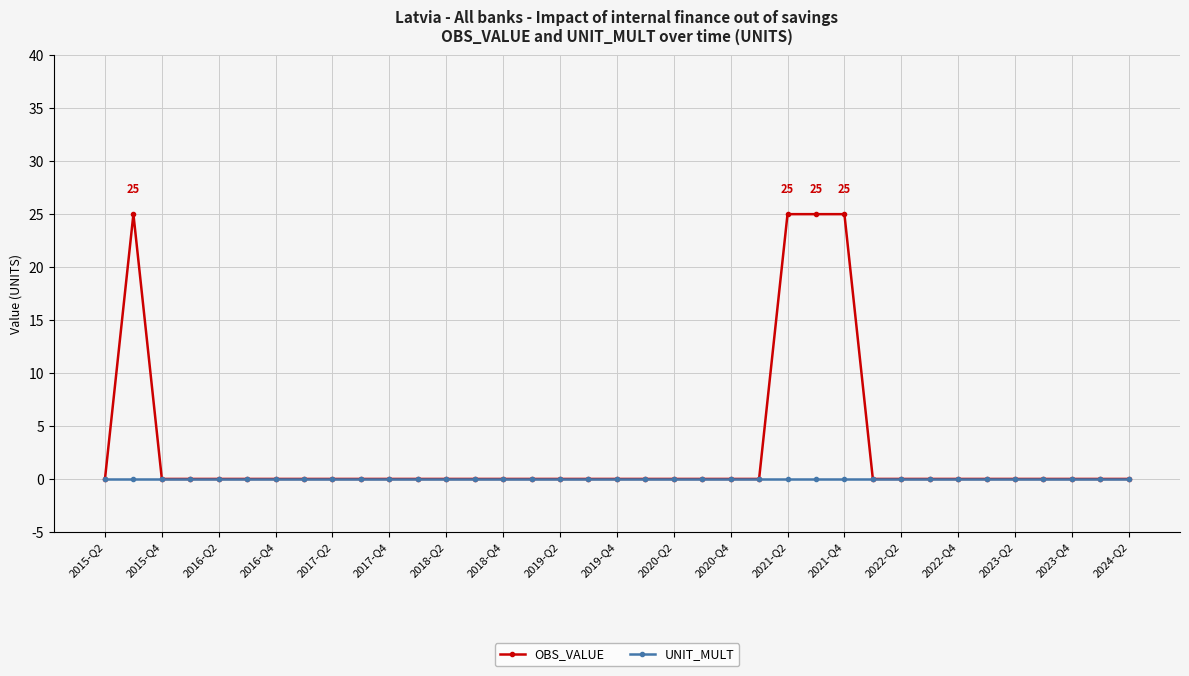

Which series has the widest spread of values?

OBS_VALUE